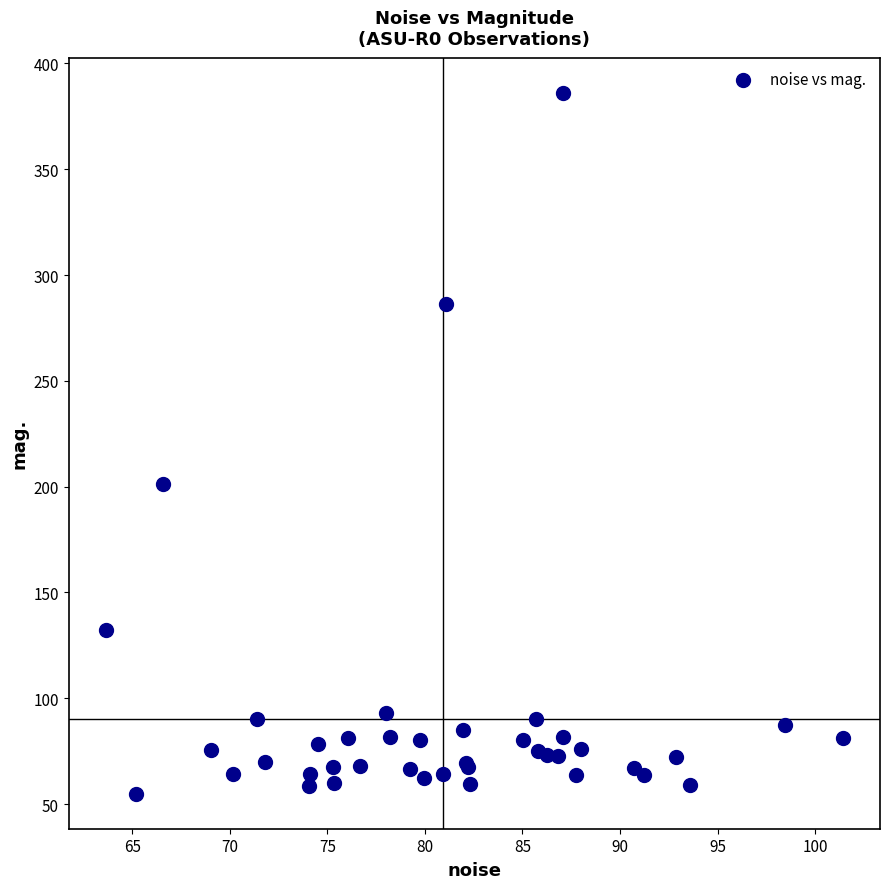

What Y value in the scatter plot is closest to 220?

201.0